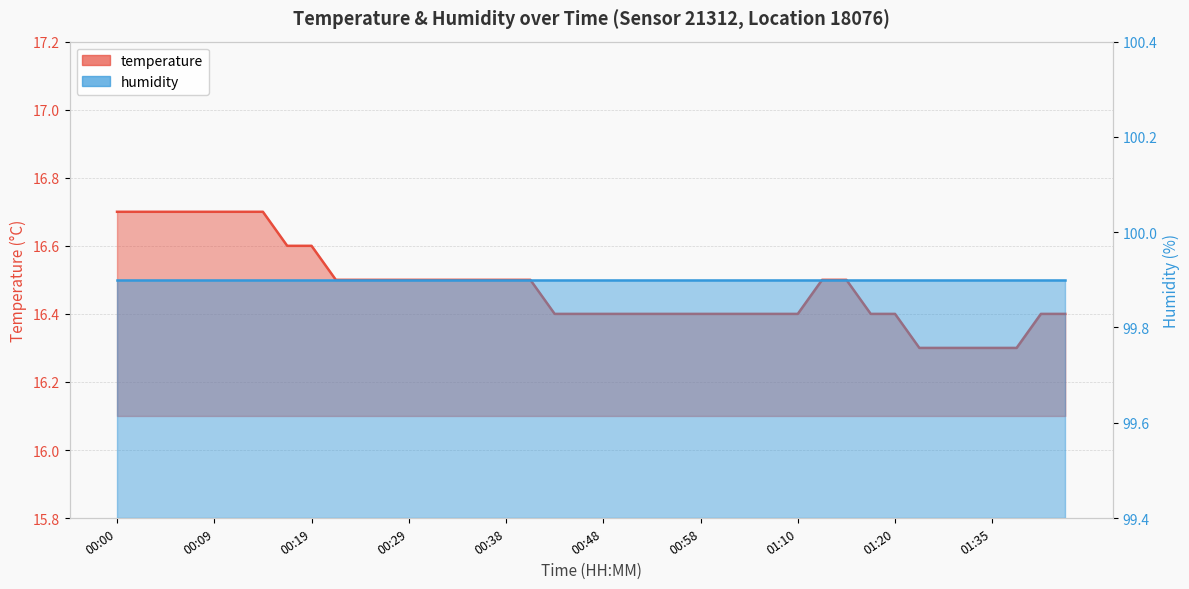

Where is the data nearest to the value 16?

01:28